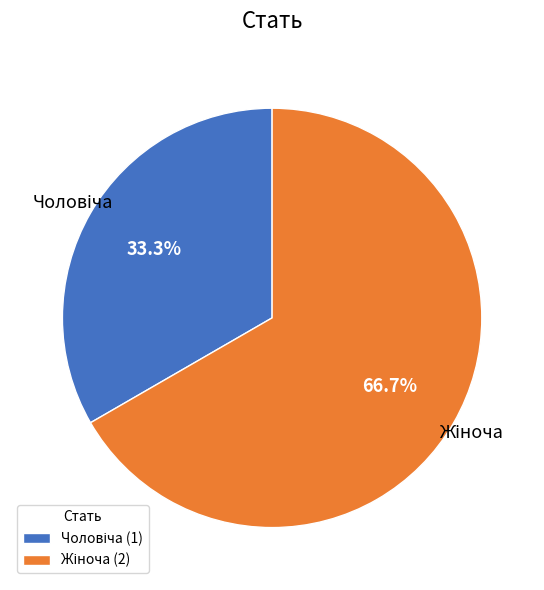

To the nearest percent, what is the average slice percentage?

50%